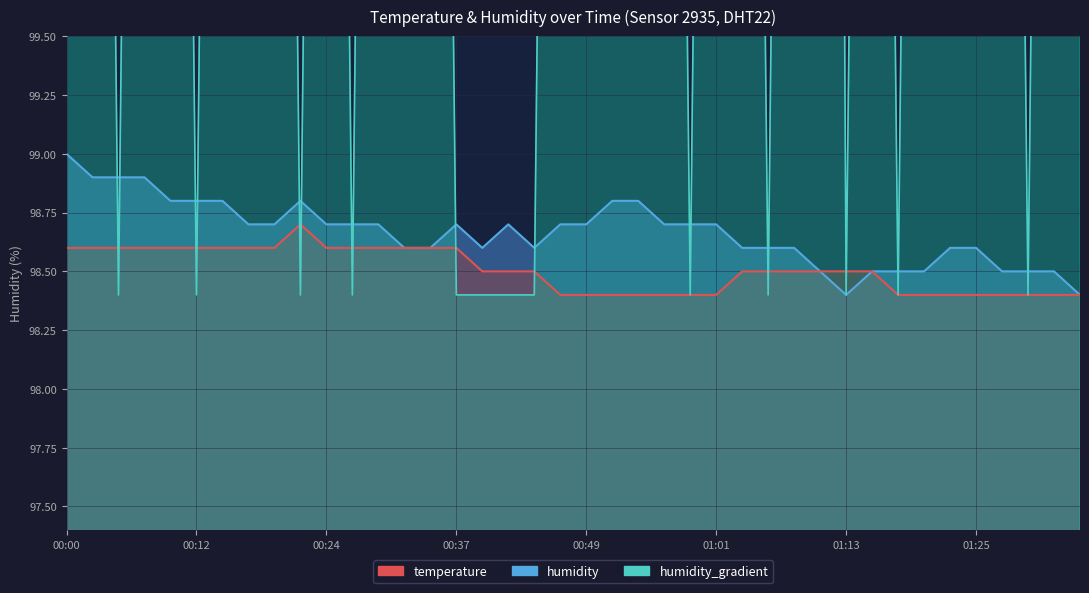

How many categories are shown in the chart?

40